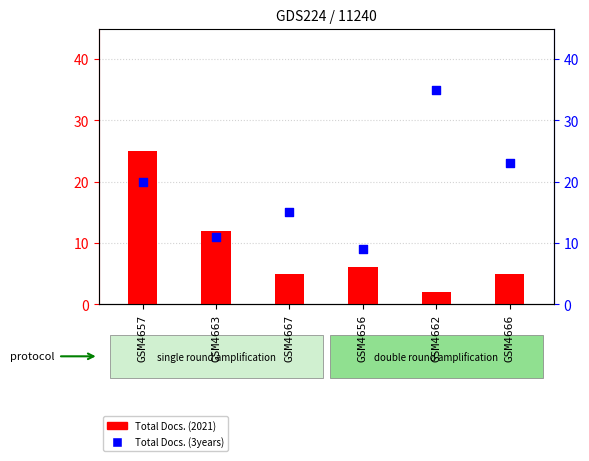

Is the value of Total Docs. (3years) at GSM4657 greater than the value of Total Docs. (2021) at GSM4667?

Yes